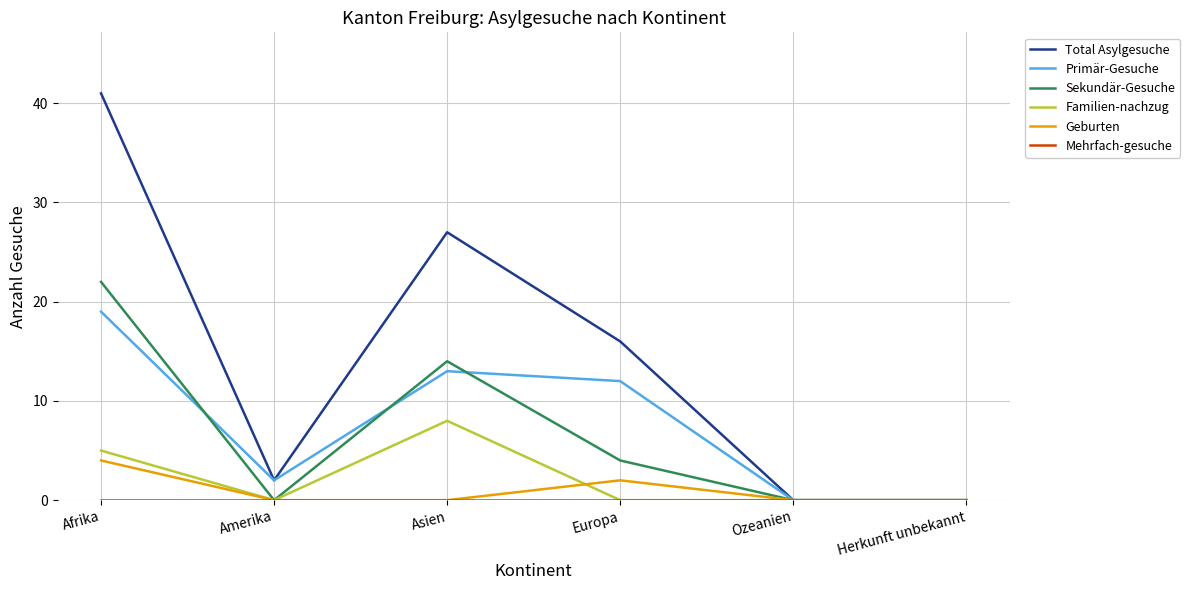

Between Afrika and Asien, which series saw the biggest shift?

Total Asylgesuche